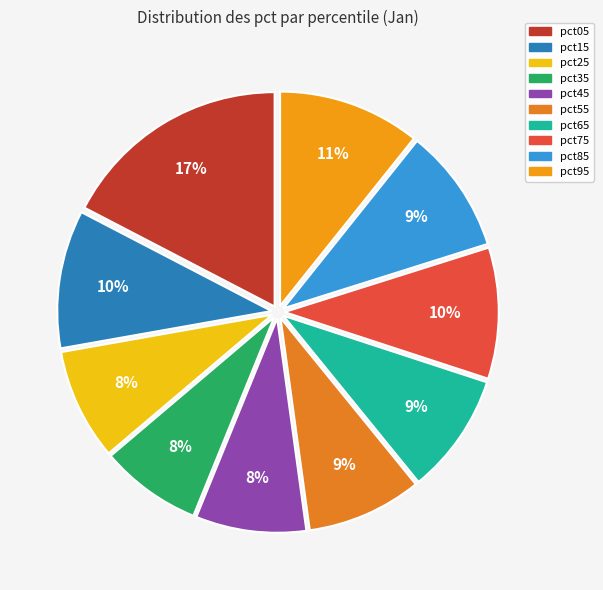

What portion of the pie excludes pct85?

90.6%